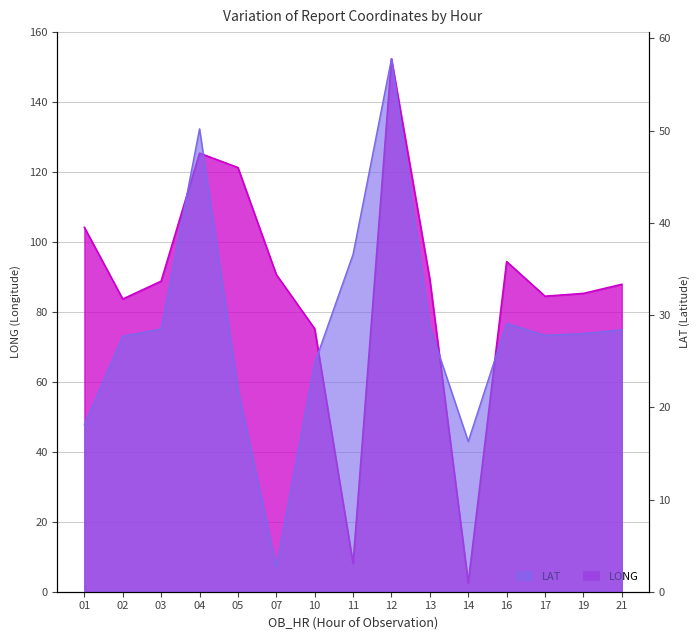

What is the spread (max minus min) of values at 01?

86.1